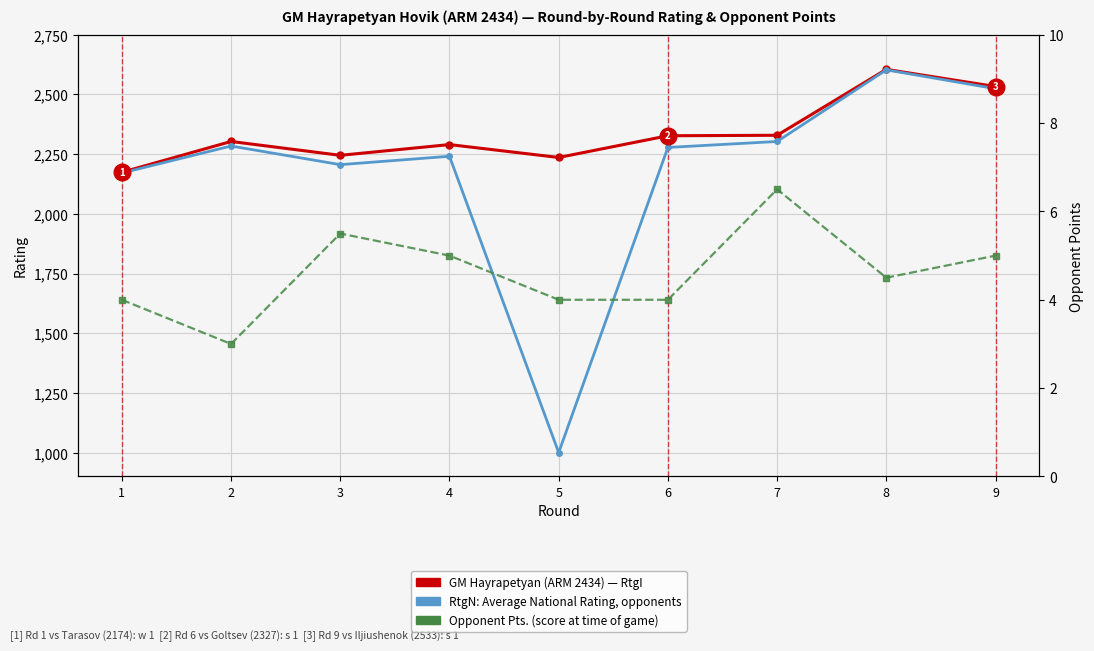

True or false: Opponent Pts. has more than 2 interior local peaks.

False